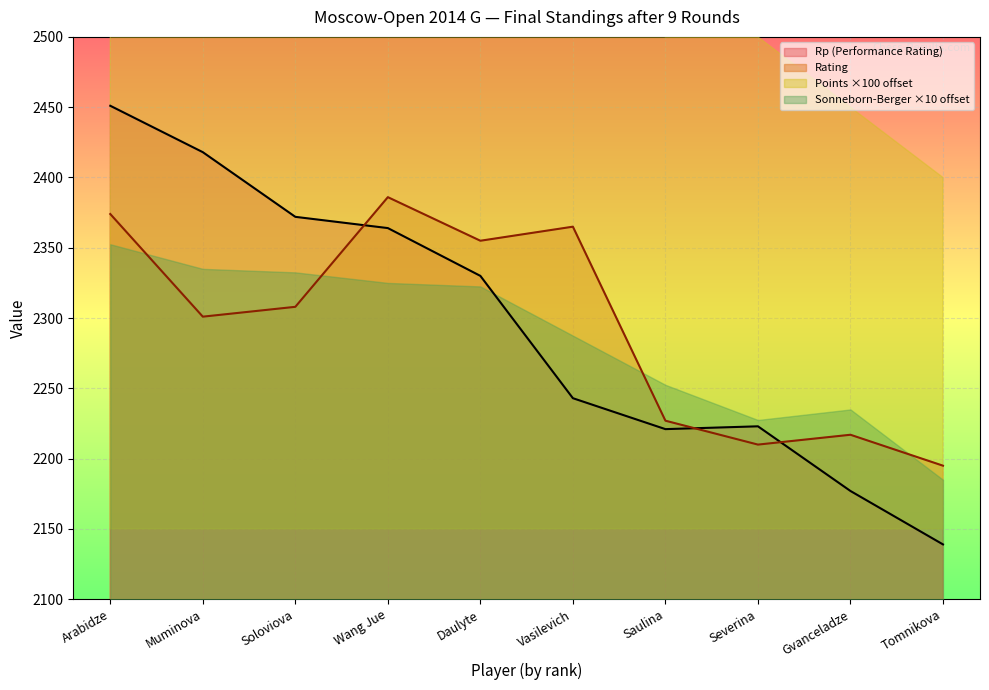

The value of Rating at Gvanceladze is 1487. True or false?

False